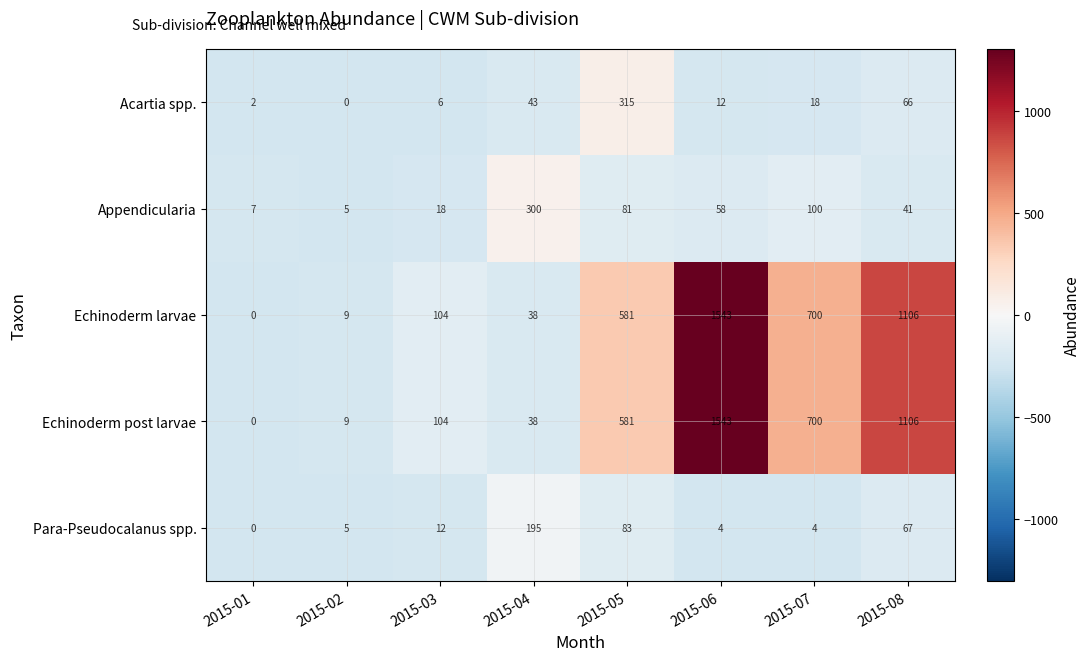

What is the sum of the Para-Pseudocalanus spp. values at 2015-01 and 2015-04?

195